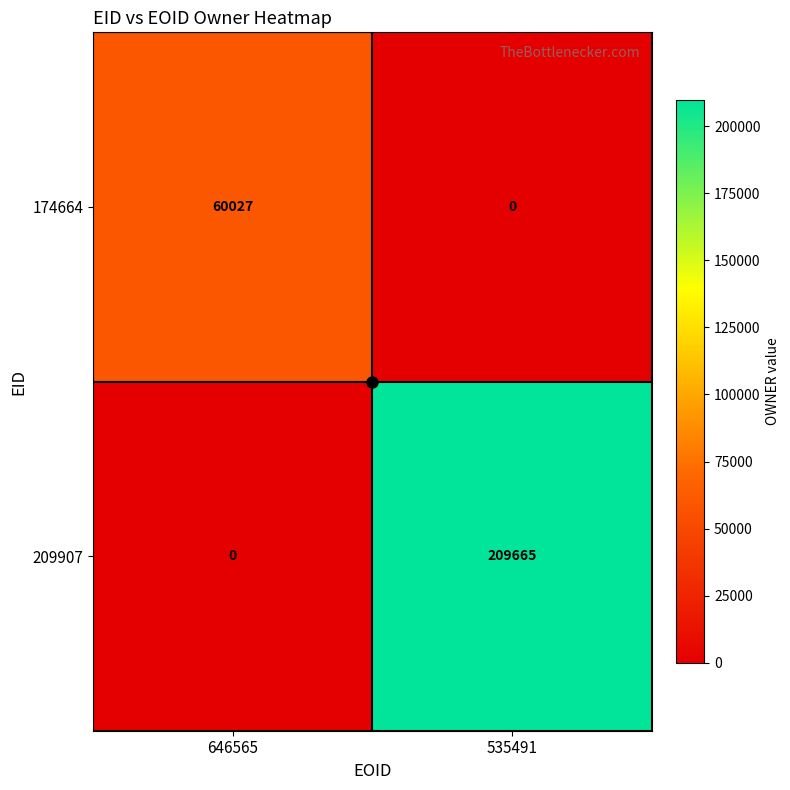

Rank the series by their maximum value, from highest to lowest.

209907, 174664